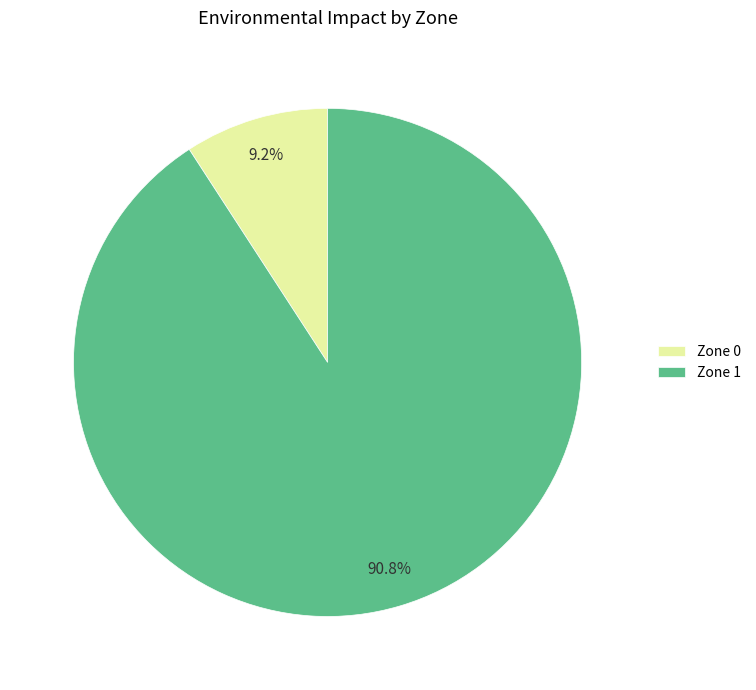

To the nearest percent, what is the combined percentage of Zone 1 and Zone 0?

100%